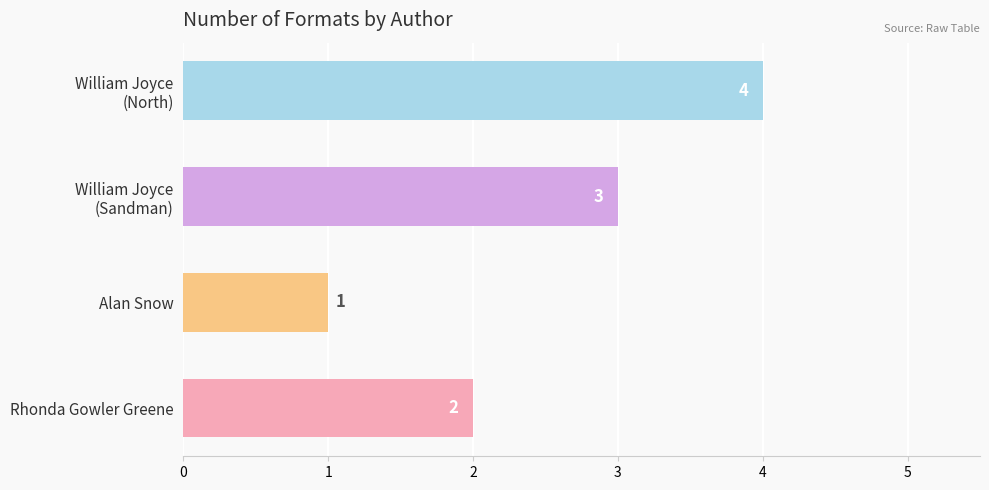

What is the value of the 3rd bar from the top?

1